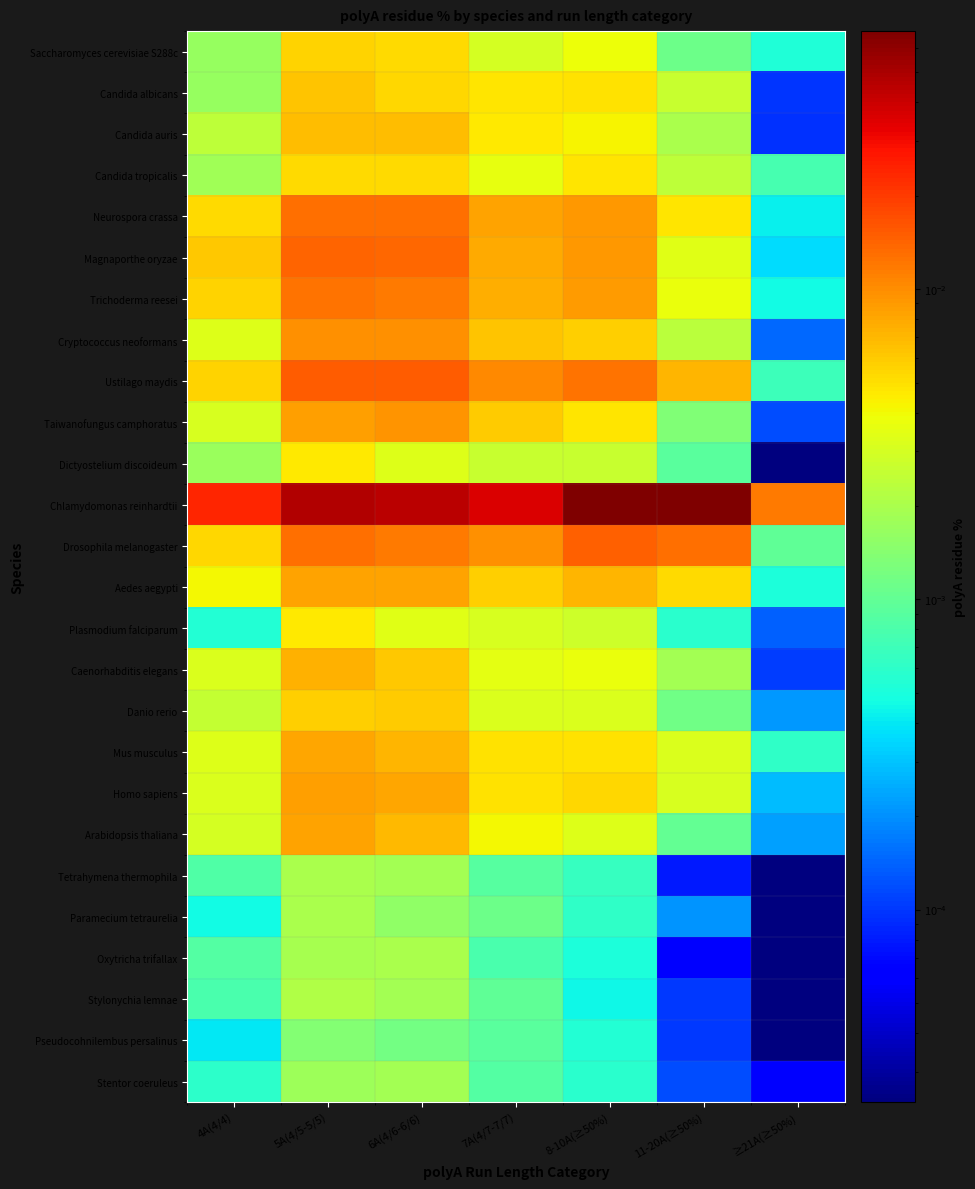

At which category is the sum across all series the highest?

5A(4/5-5/5)